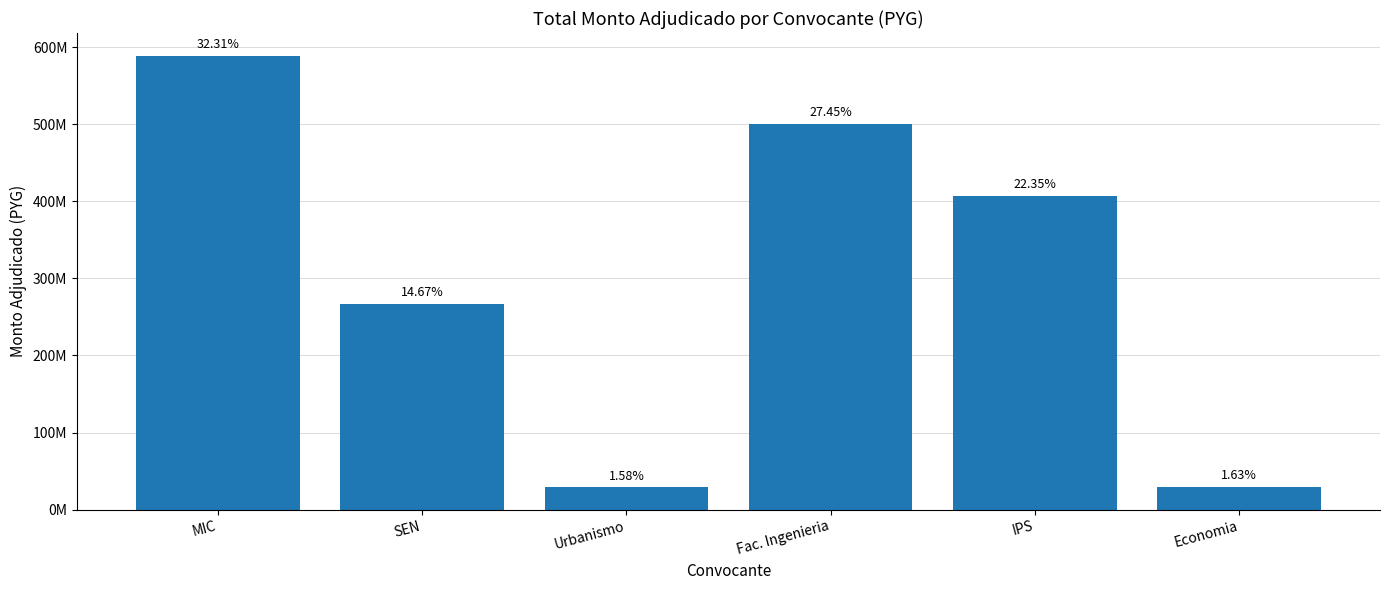

What is the average value?

303658506